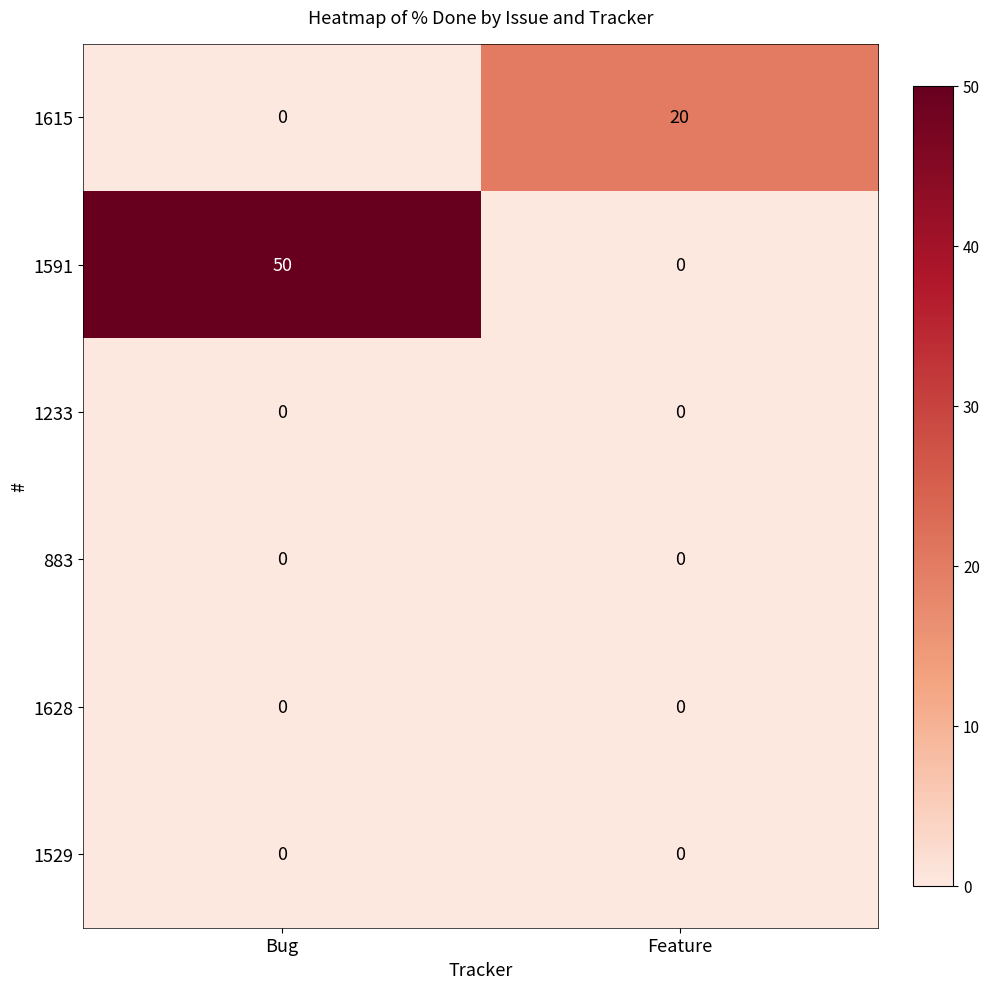

What is the greatest value displayed?

50